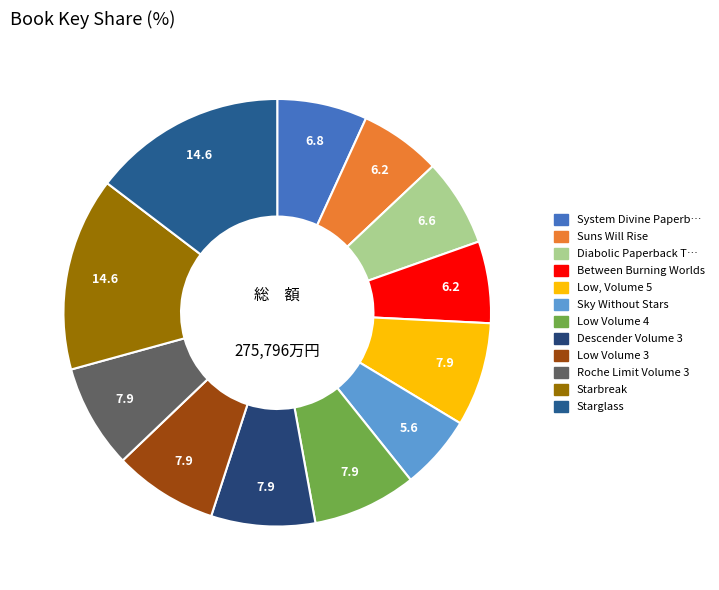

Count the number of slices in the pie.

12